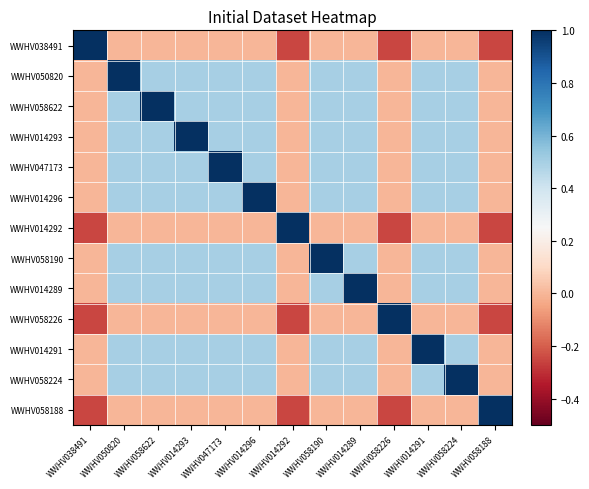

Which series has the largest range (max minus min)?

WWHV038491